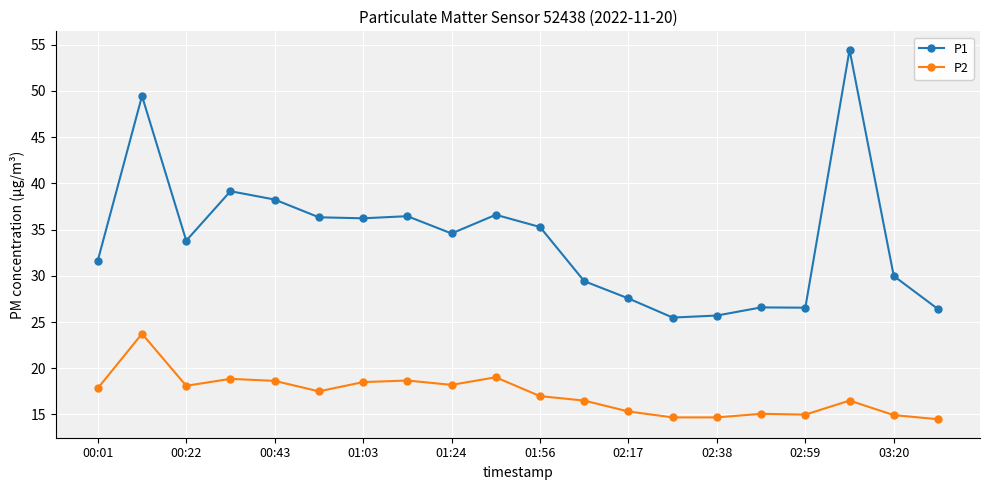

List the series in order of their overall mean, lowest first.

P2, P1